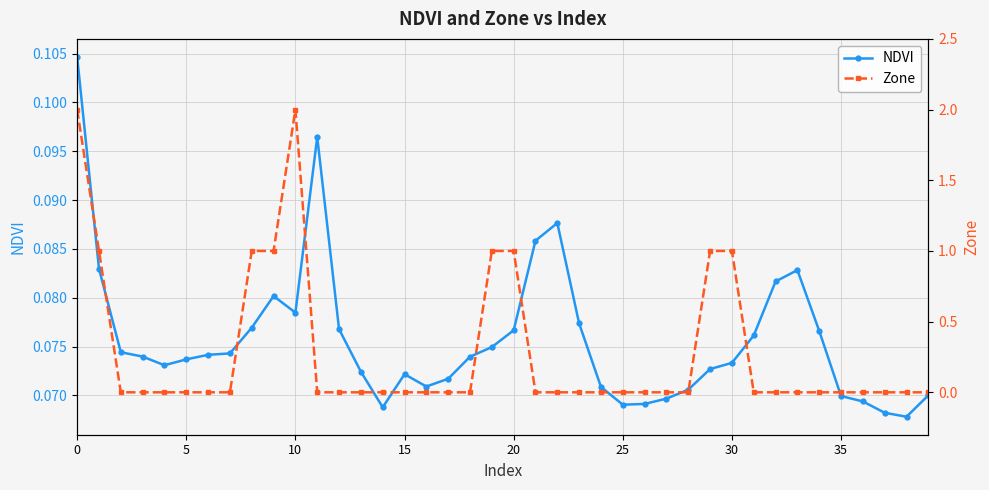

How many lines are shown in the chart?

2